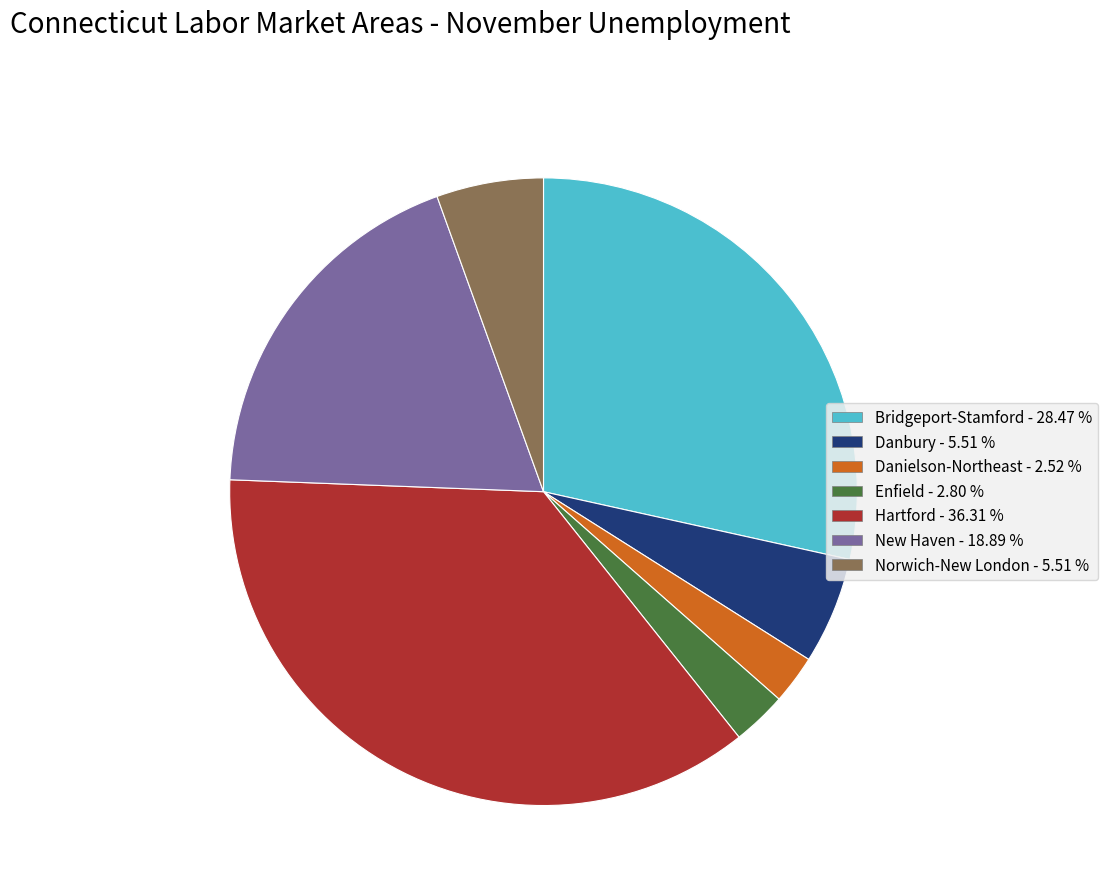

Is there any slice that represents more than half of the pie?

No